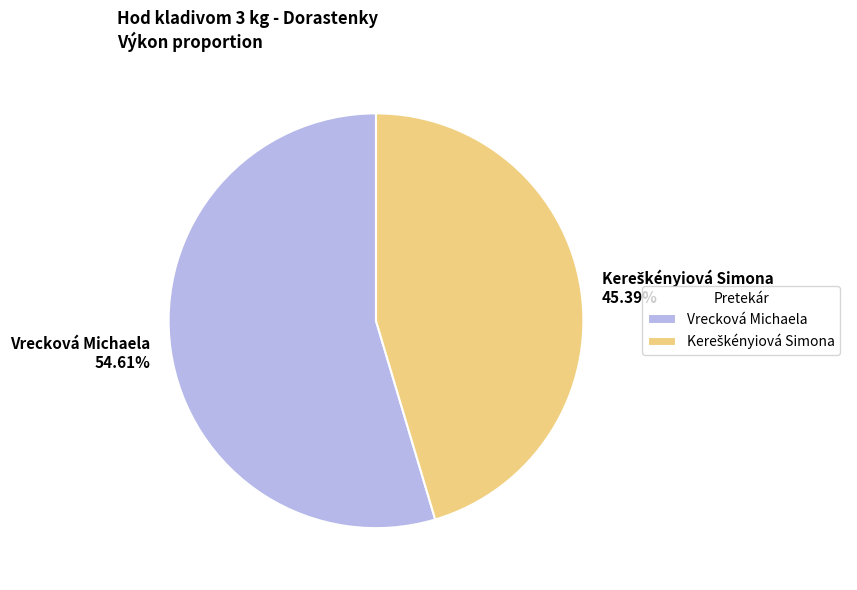

What portion of the pie excludes Vrecková Michaela?

45.4%